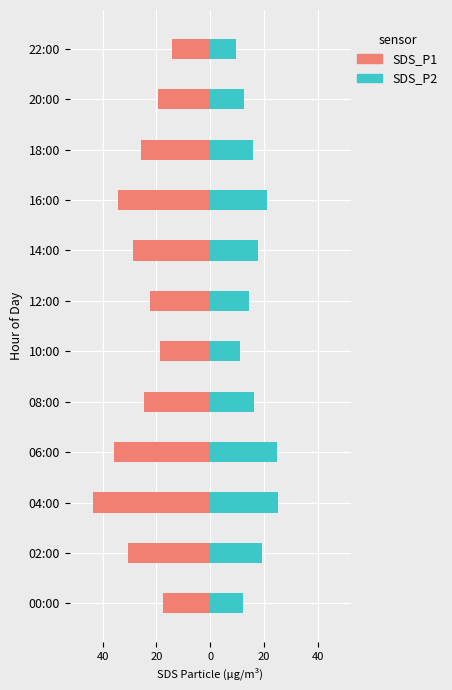

What is the sum of all SDS_P1 (male) values?

-315.6